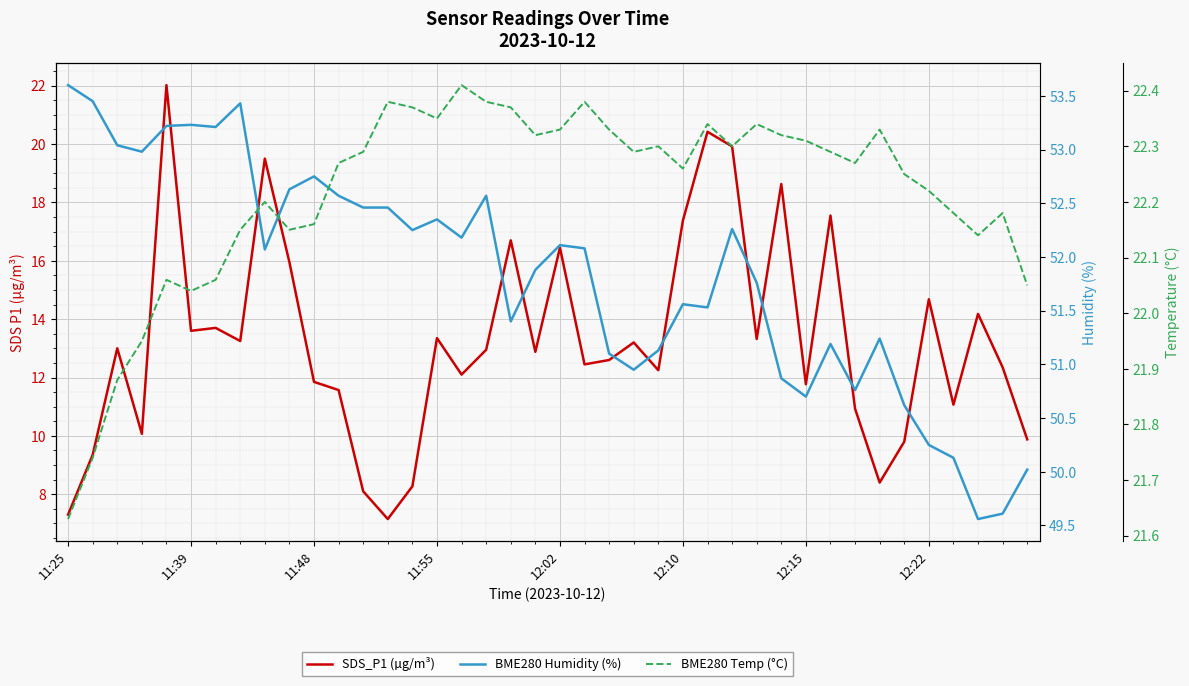

Count the number of data series in this chart.

3